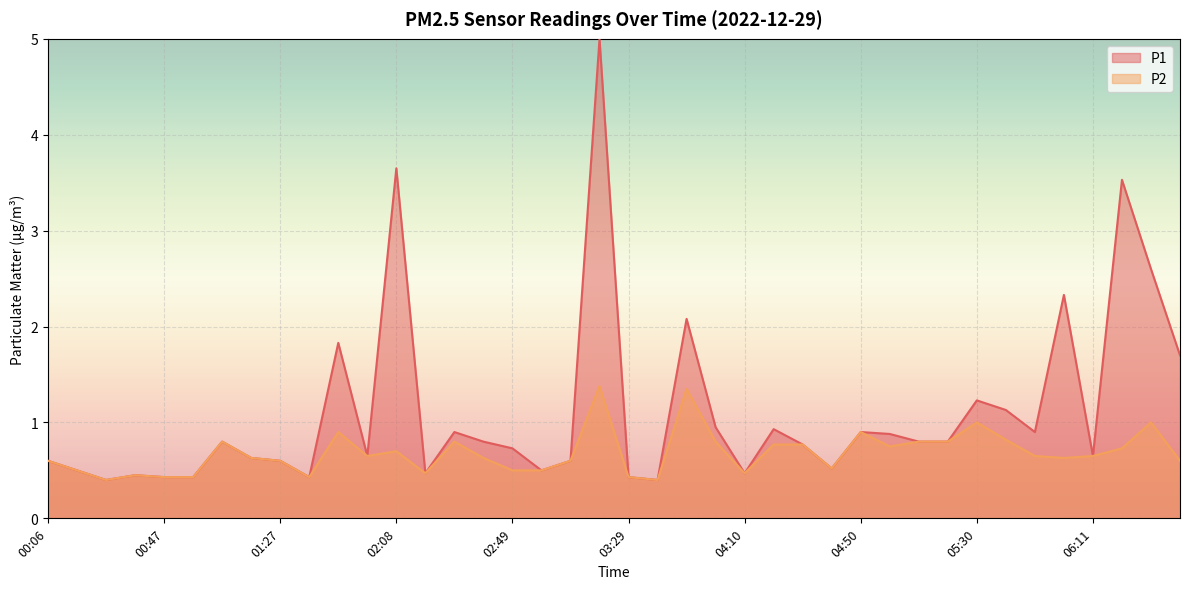

Which has a higher value, 06:21 or 00:06?

06:21